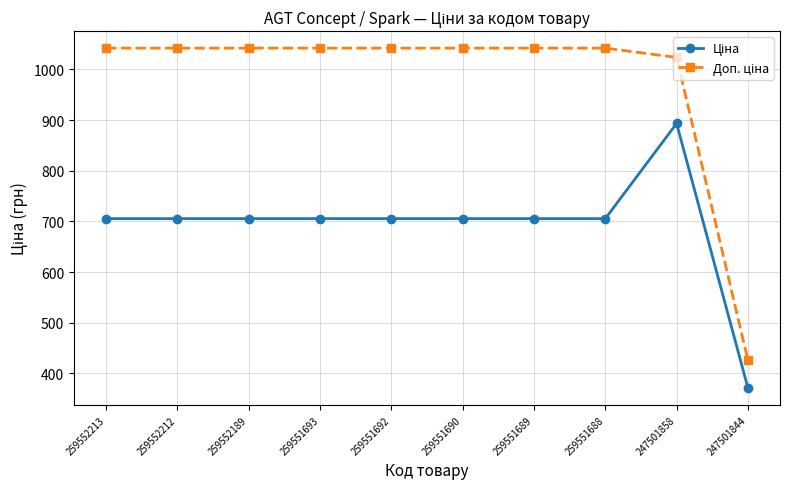

What is the total value across all series at 259552212?

1747.5